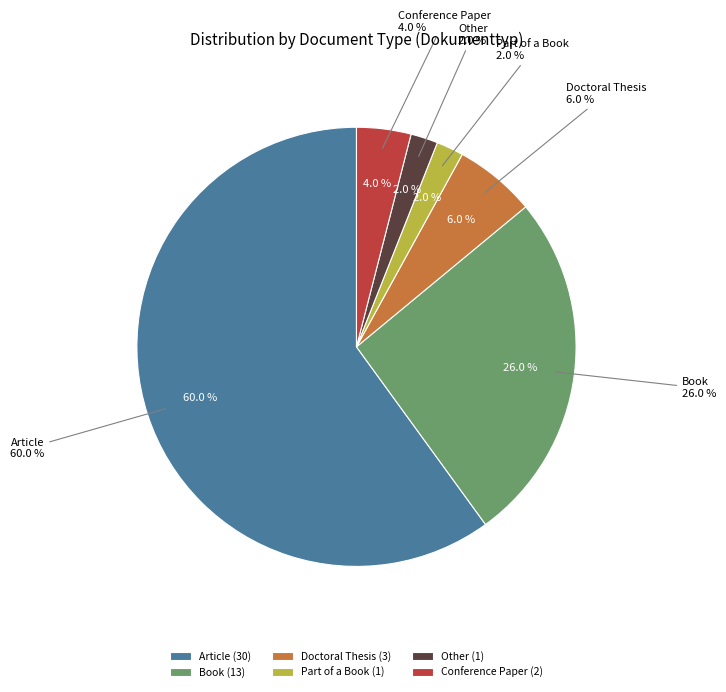

Which slice represents more than half of the pie?

Article